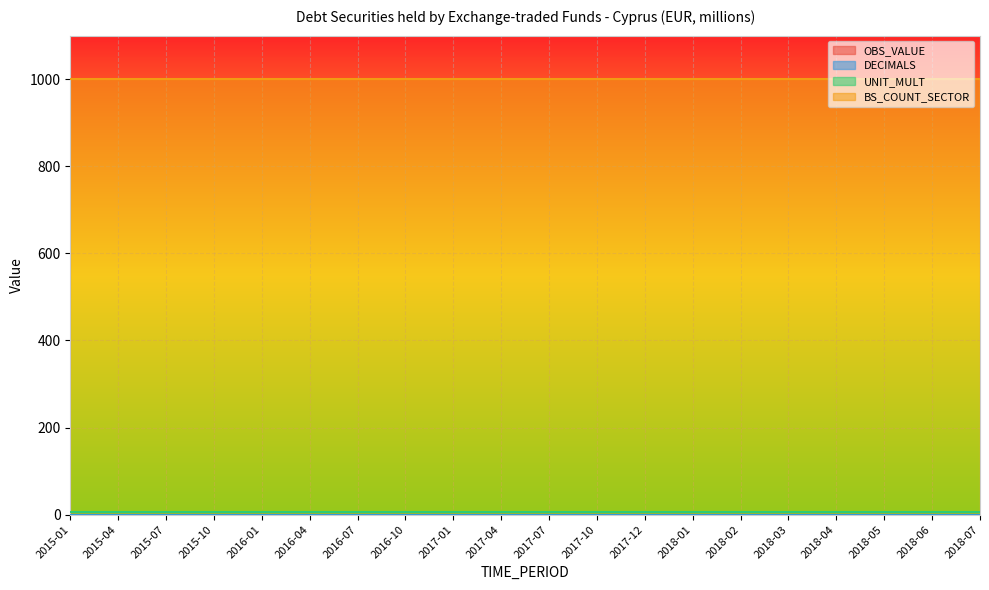

At how many categories does at least one series exceed 243?

20